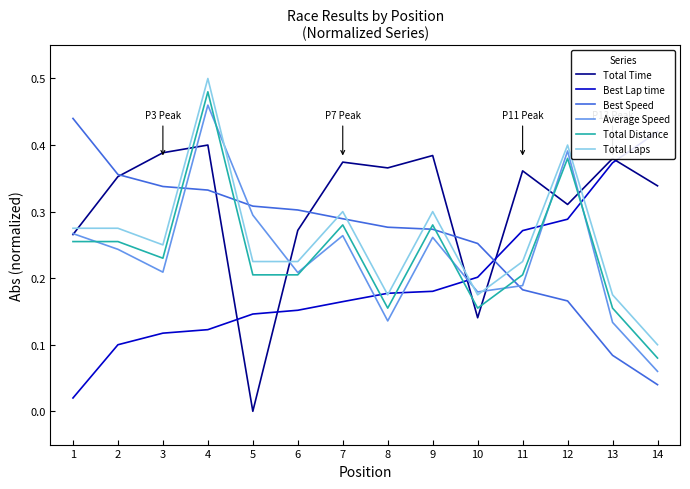

Does the chart display data point markers on the line(s)?

No